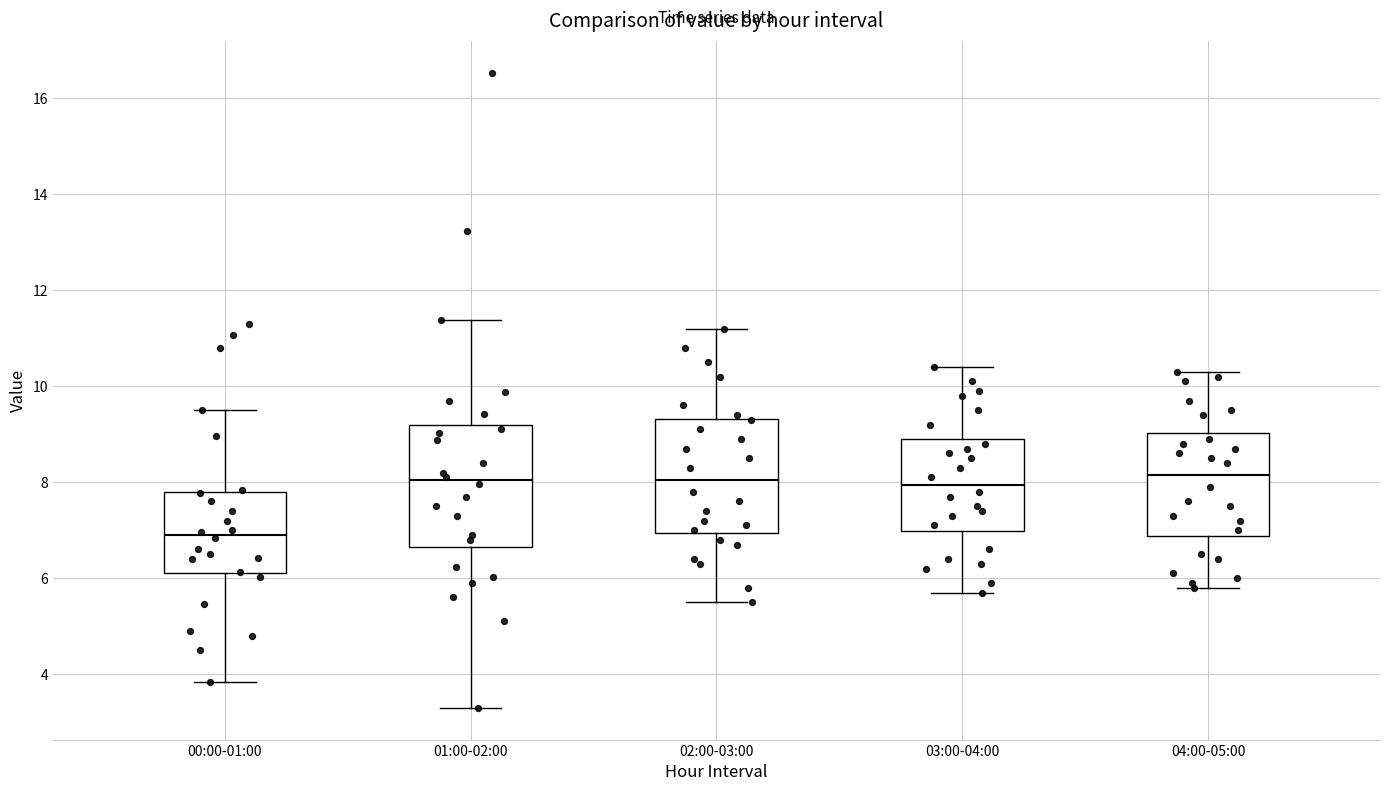

Reading left to right, transcribe this box plot: for each box, give where its median line is, the range the box spans, and where its two whiskers end, as read against the y-axis. The values are not printed on the chart, so give them approximately, as read against the axis.

00:00-01:00: median 7.0, box 6.2 to 7.8, whiskers 3.8 to 9.6
01:00-02:00: median 8.0, box 6.6 to 9.2, whiskers 3.4 to 11.4
02:00-03:00: median 8.0, box 7.0 to 9.4, whiskers 5.6 to 11.2
03:00-04:00: median 8.0, box 7.0 to 9.0, whiskers 5.8 to 10.4
04:00-05:00: median 8.2, box 6.8 to 9.0, whiskers 5.8 to 10.4